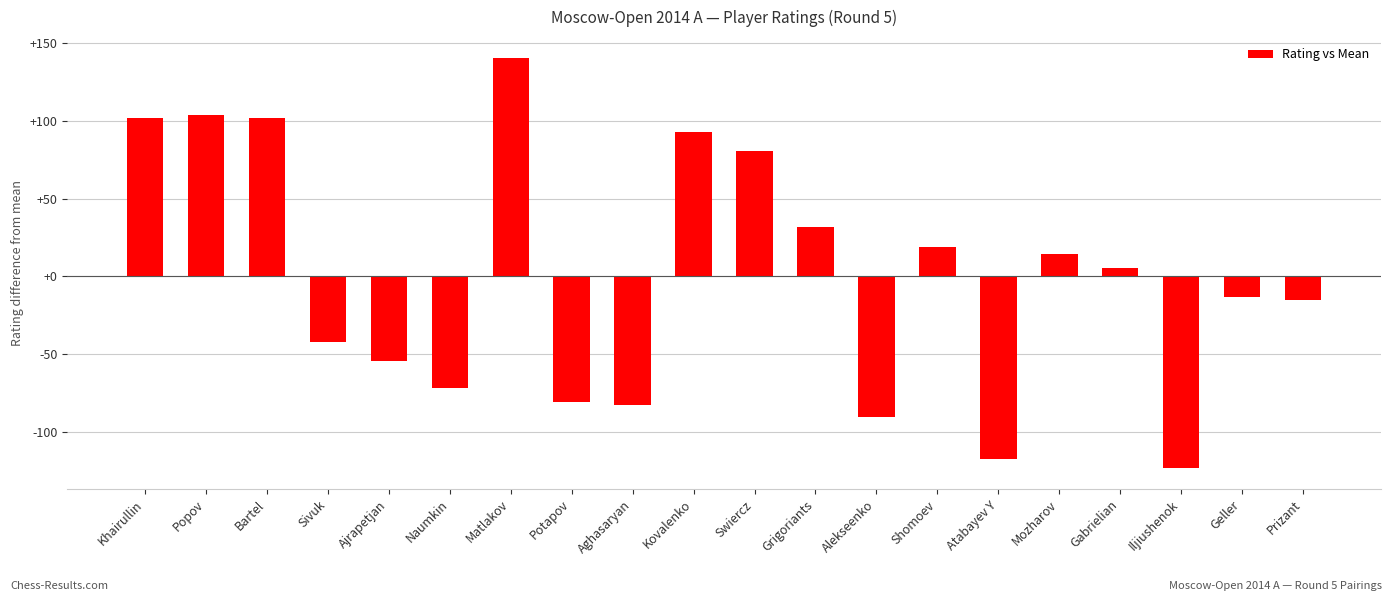

Is it true that the value at Matlakov is 140.6?

True